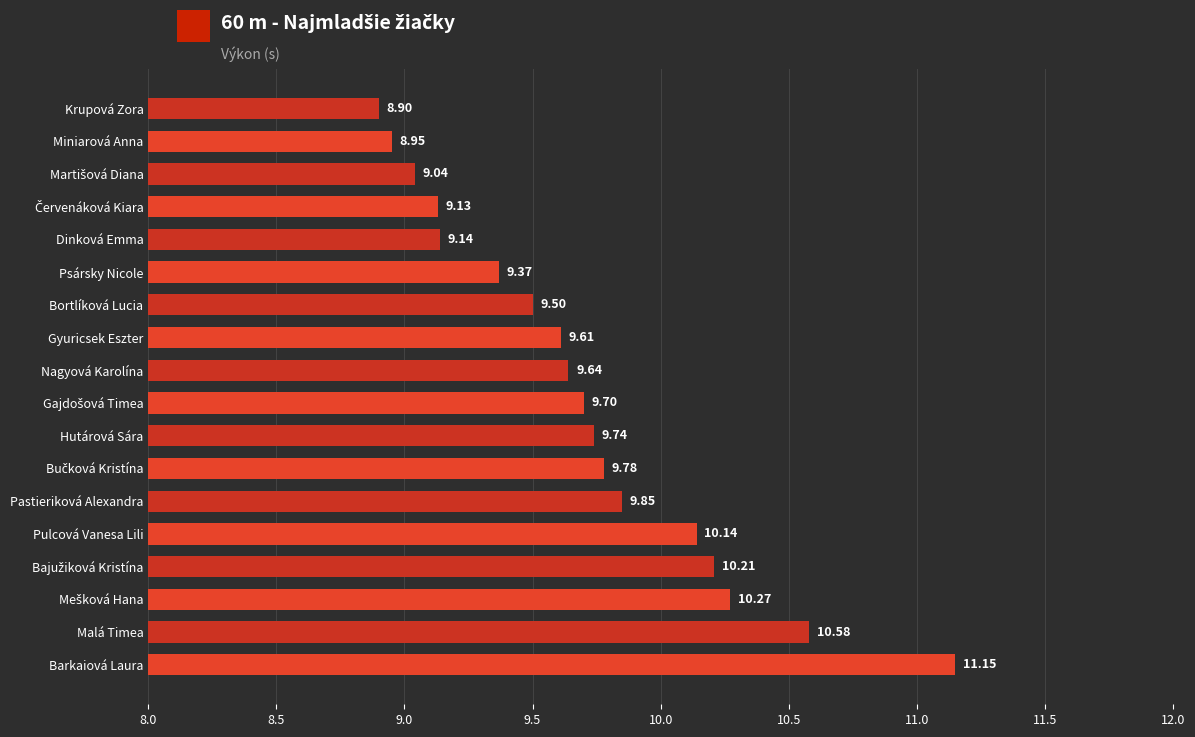

Where is the data nearest to the value 10?

Pulcová Vanesa Lili